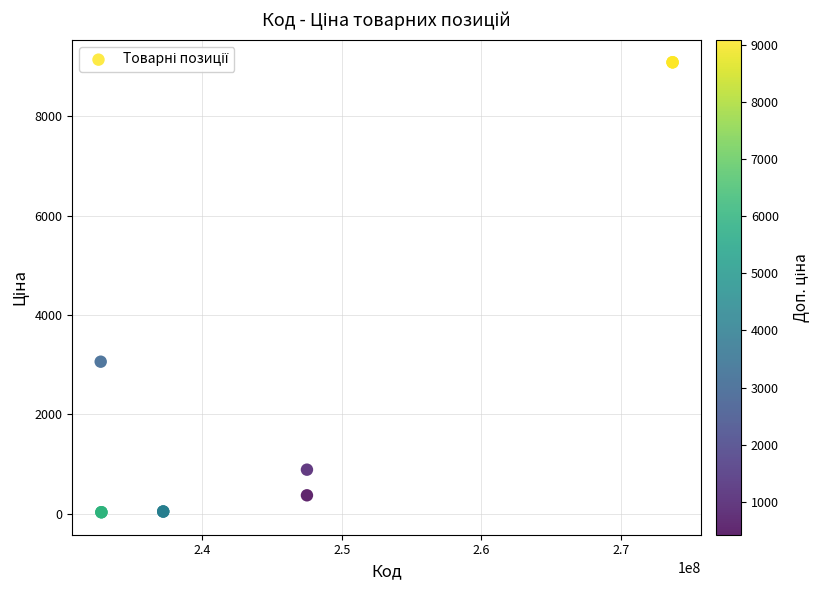

What Y value in the scatter plot is closest to 4559?

3059.7